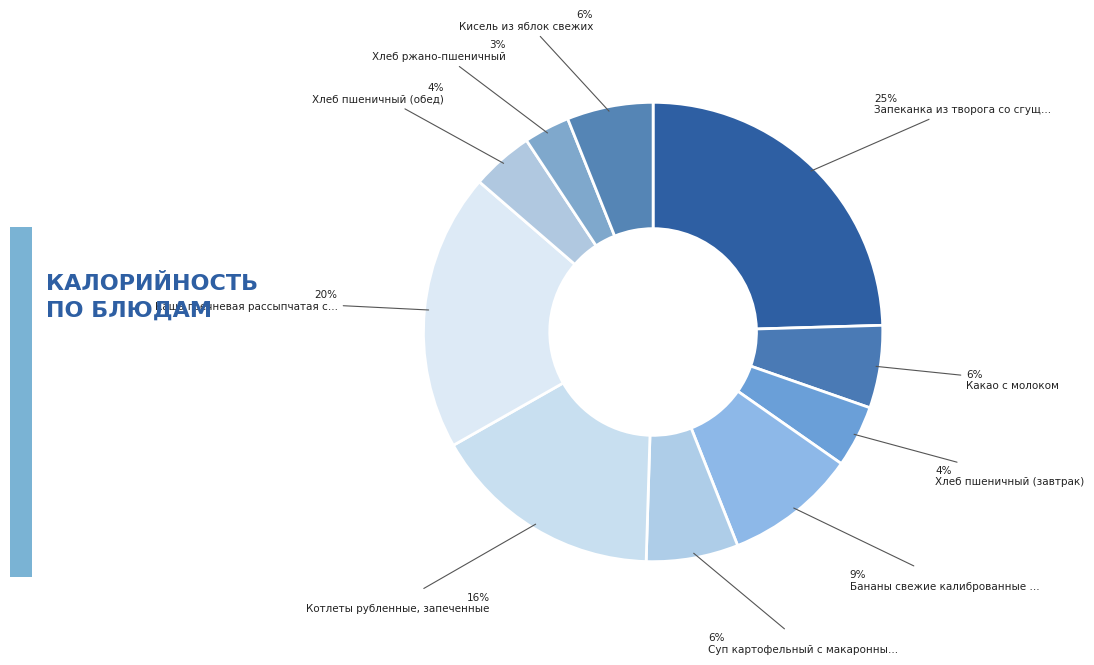

Is there a majority slice in this chart?

No